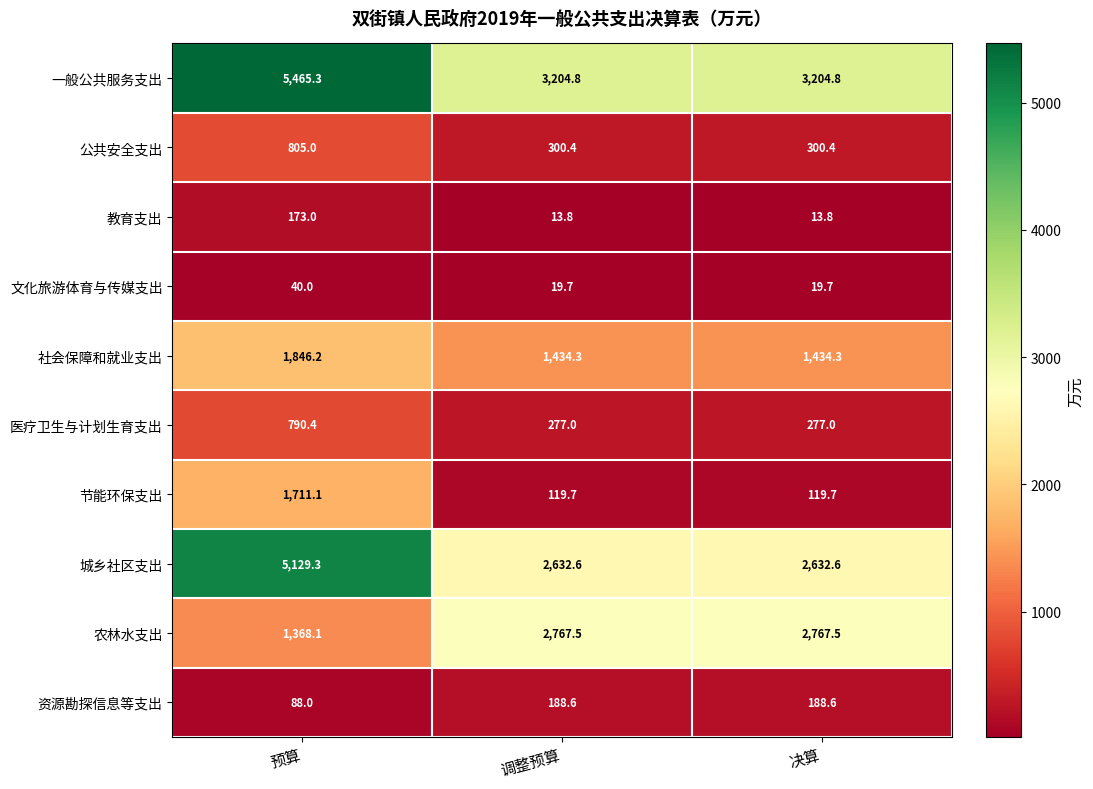

List the series in order of their peak value, highest first.

一般公共服务支出, 城乡社区支出, 农林水支出, 社会保障和就业支出, 节能环保支出, 公共安全支出, 医疗卫生与计划生育支出, 资源勘探信息等支出, 教育支出, 文化旅游体育与传媒支出